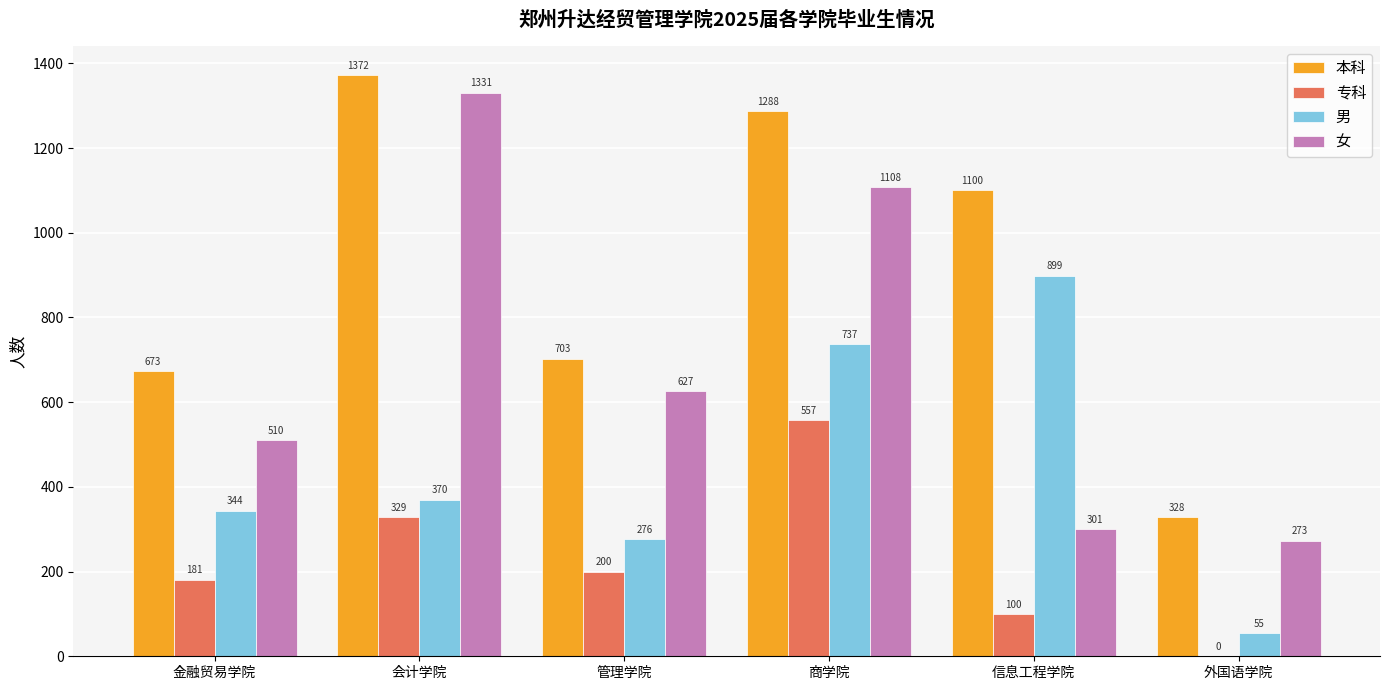

At which category is the sum across all series the highest?

商学院